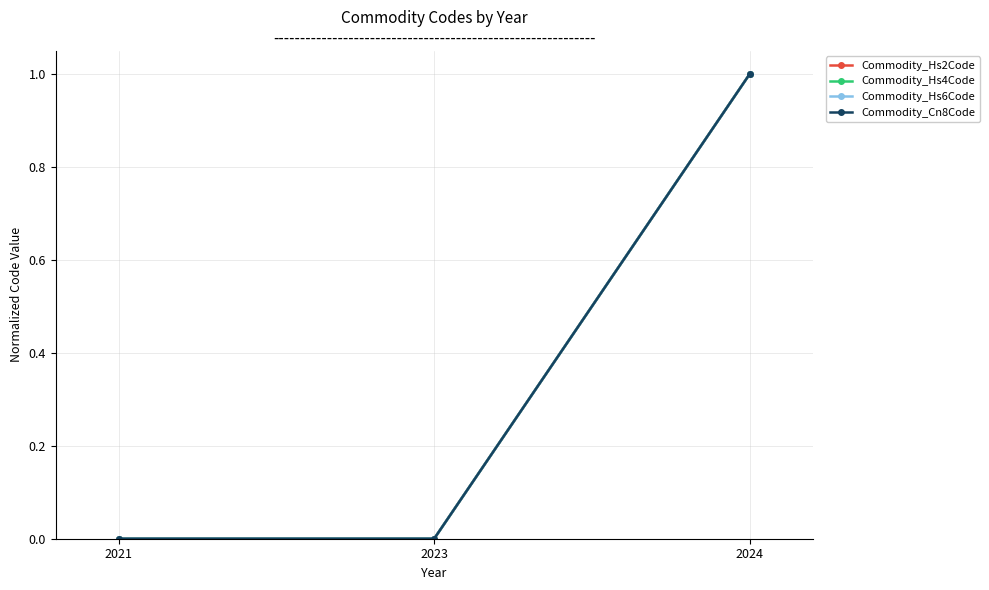

At which category is the sum across all series the highest?

2024